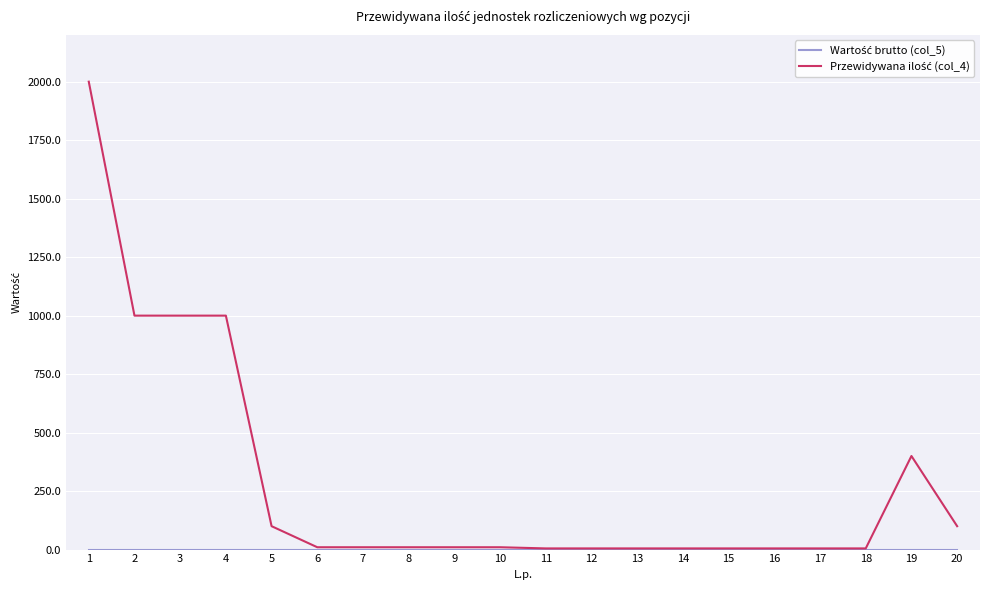

What is the maximum value shown in the chart?

2000